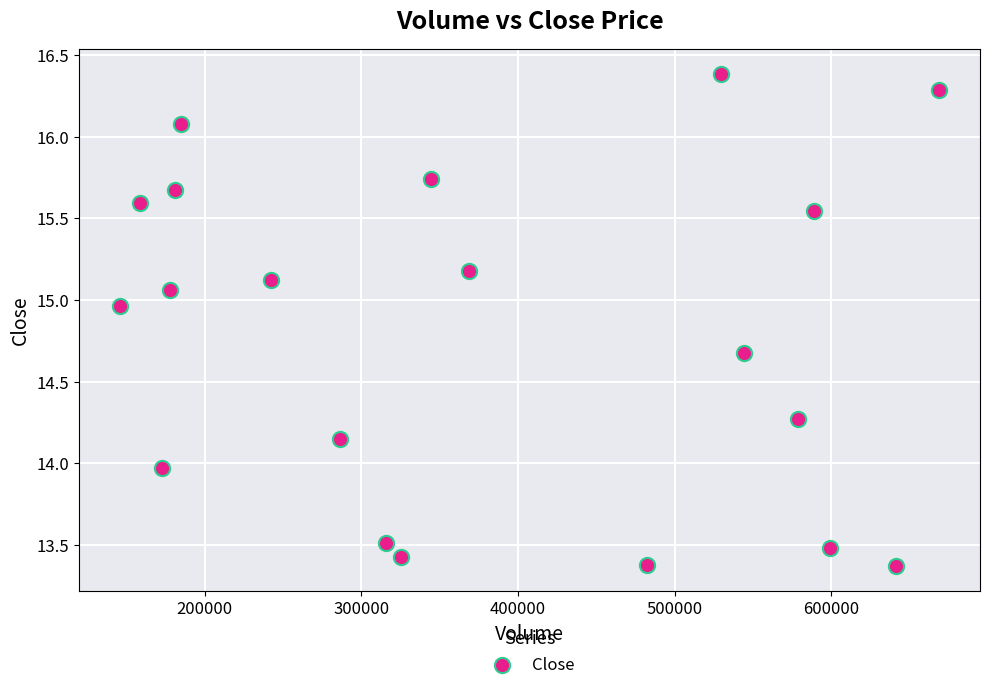

What is the range of X values (max minus min)?

522800.0